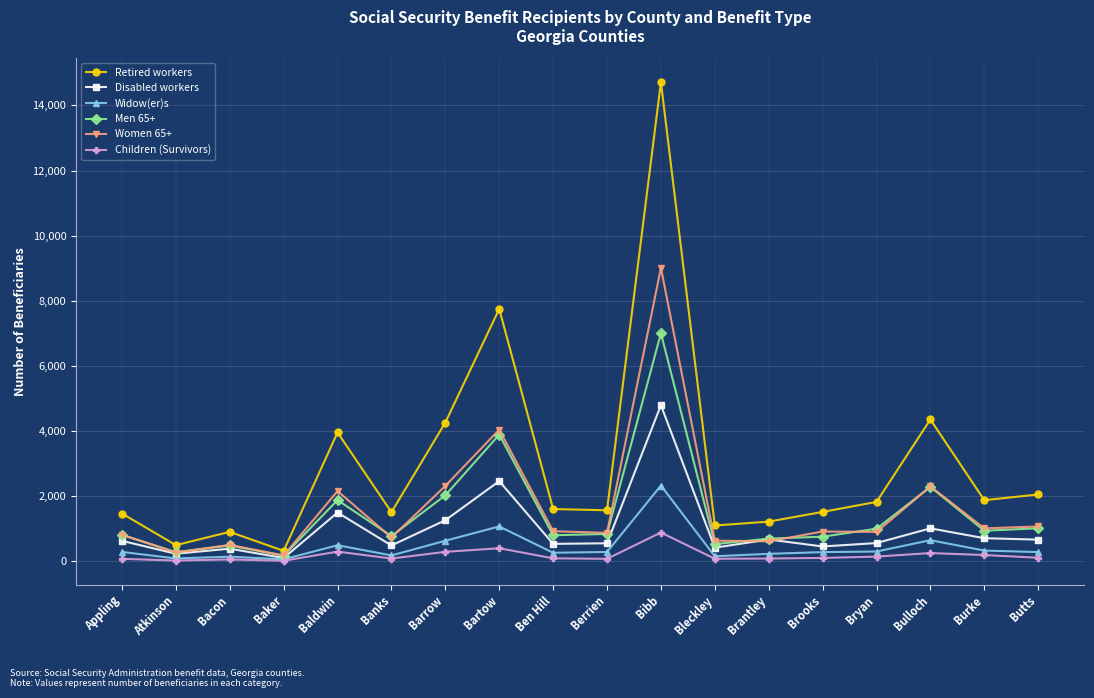

At which category does Men 65+ reach its first local valley?

Atkinson